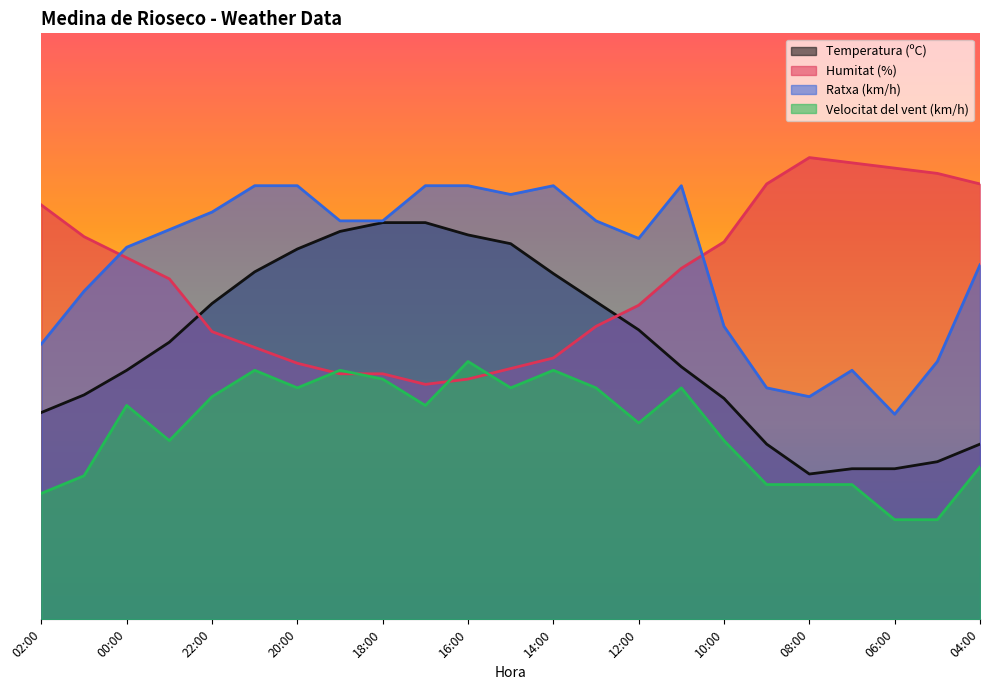

What is the label of the 2nd point from the left?

01:00